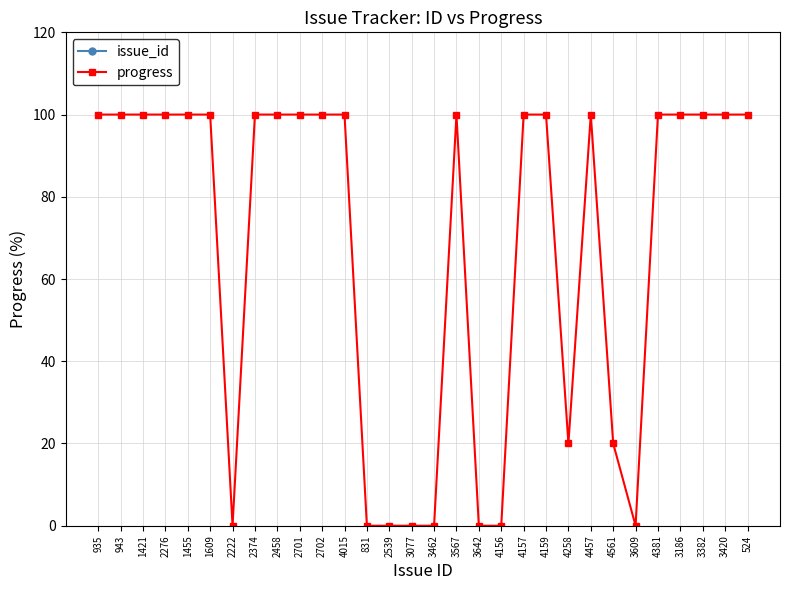

True or false: progress has more than 2 interior local peaks.

False